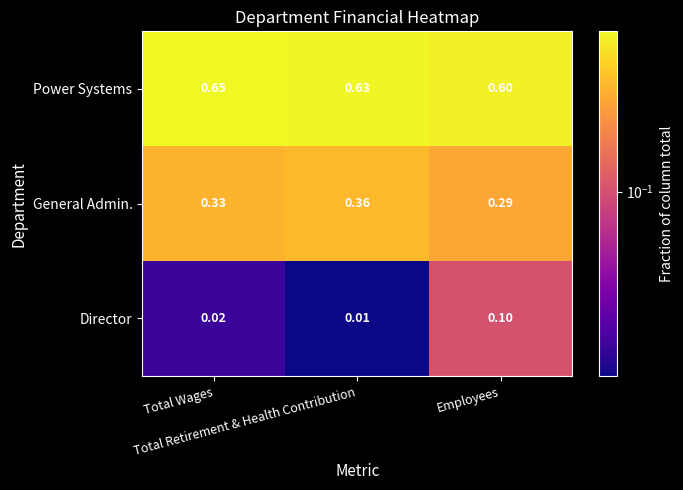

What is the total value across all series at Employees?

1.0